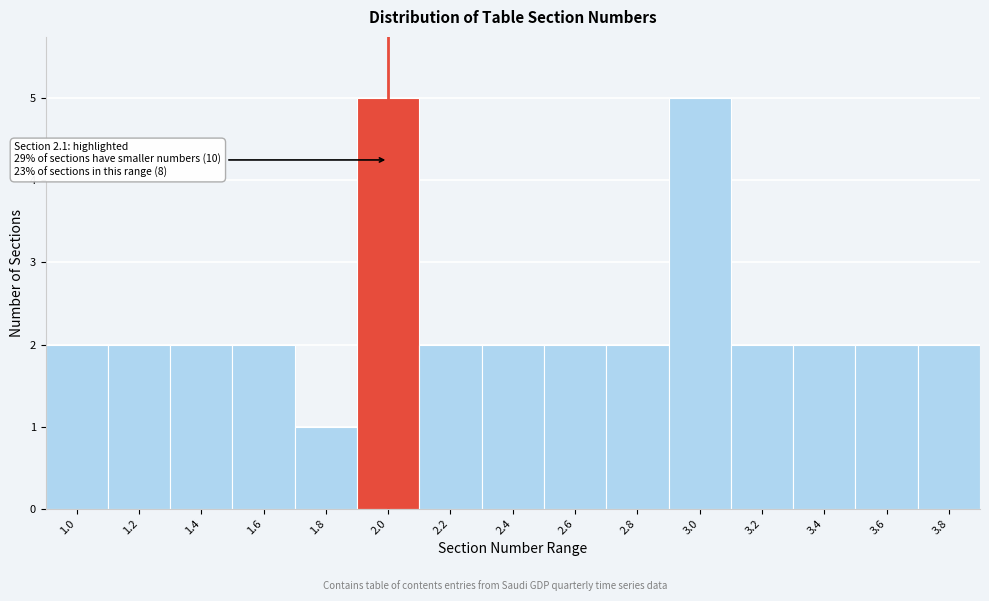

Reading right to left, extract all data points from this chart.

3.8=2	3.6=2	3.4=2	3.2=2	3.0=5	2.8=2	2.6=2	2.4=2	2.2=2	2.0=5	1.8=1	1.6=2	1.4=2	1.2=2	1.0=2